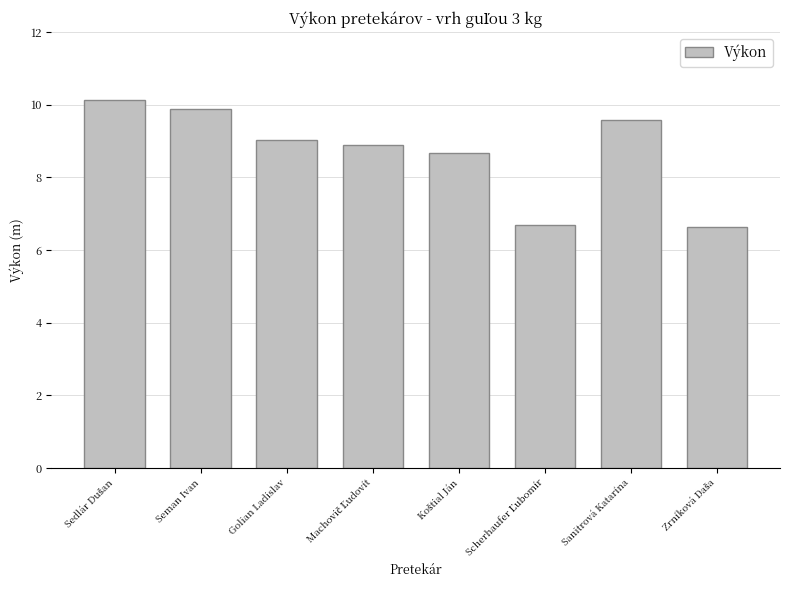

Count the number of categories in the chart.

8